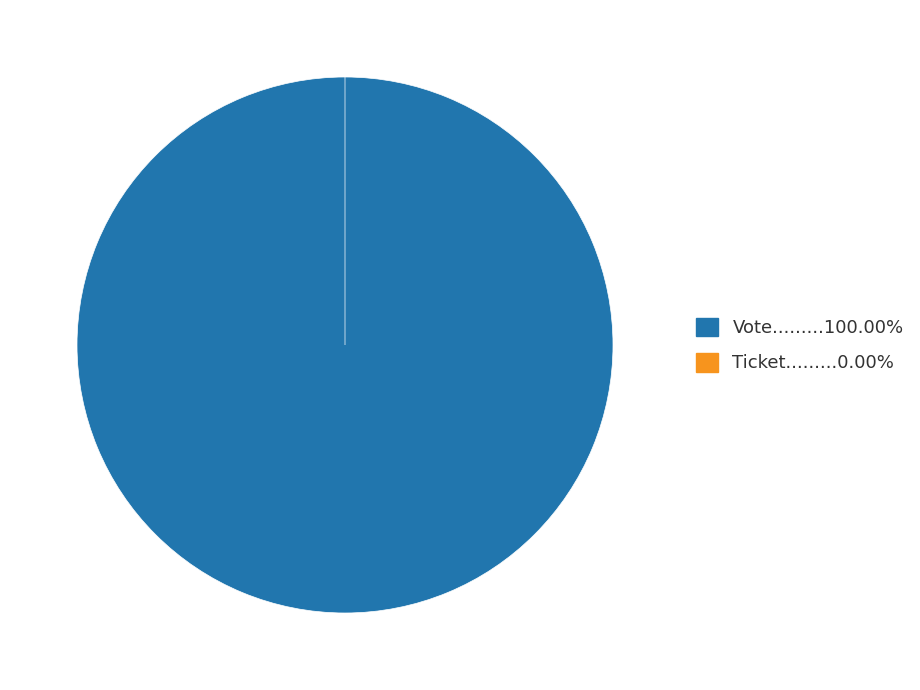

What is the change in value from Vote to Ticket?

-1